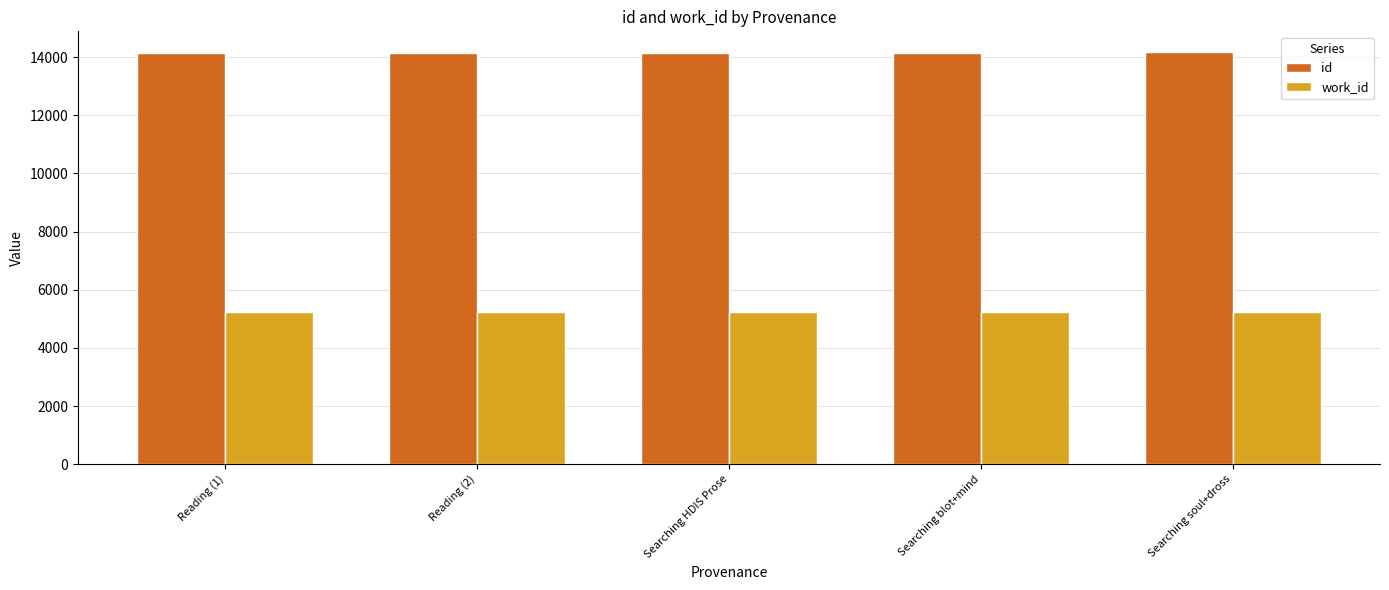

What are all the series names shown in the legend?

id, work_id